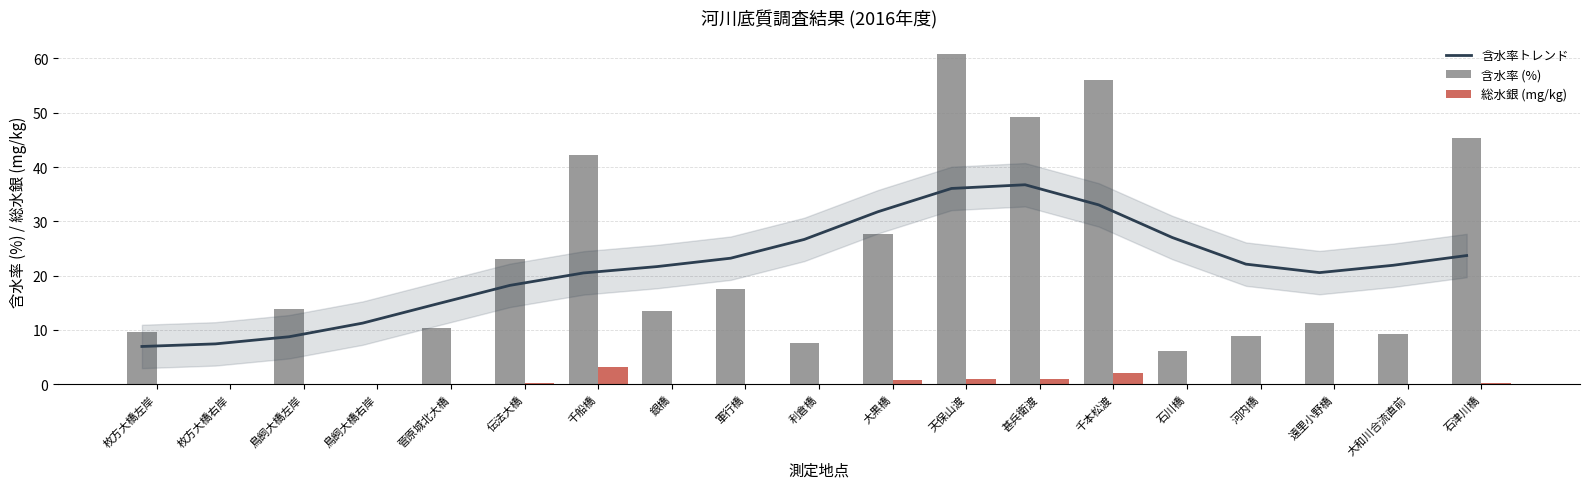

What are all the series names shown in the legend?

含水率トレンド, 含水率 (%), 総水銀 (mg/kg)